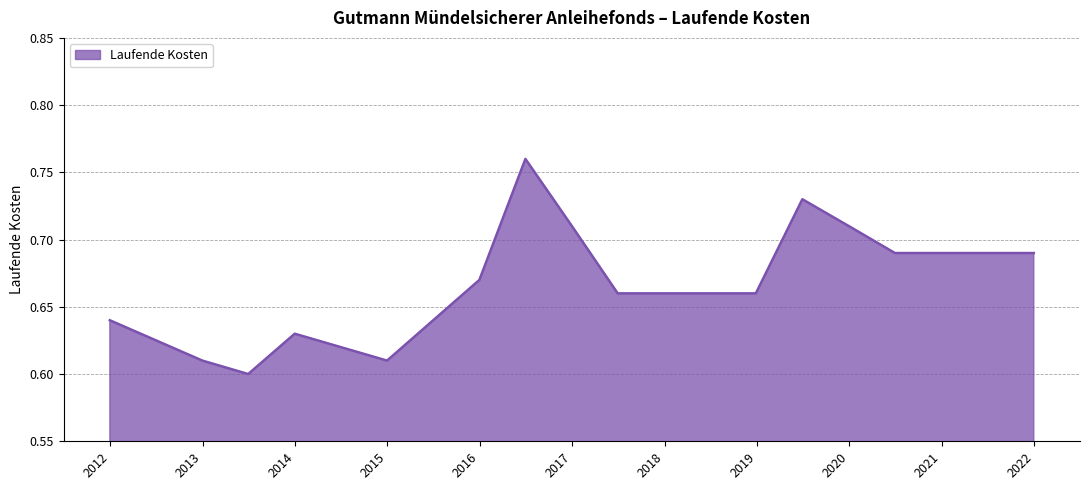

What is the greatest value displayed?

0.8